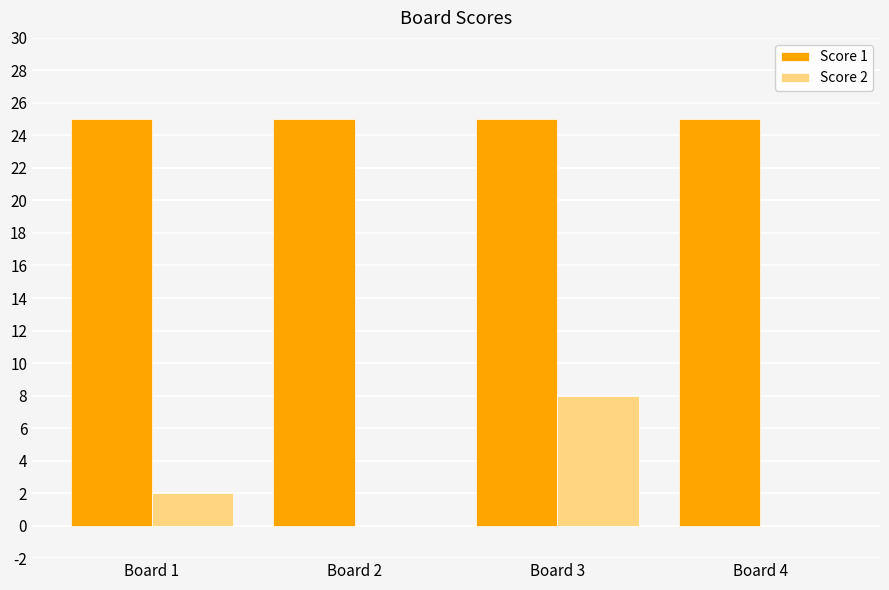

What is the maximum value for Score 1?

25